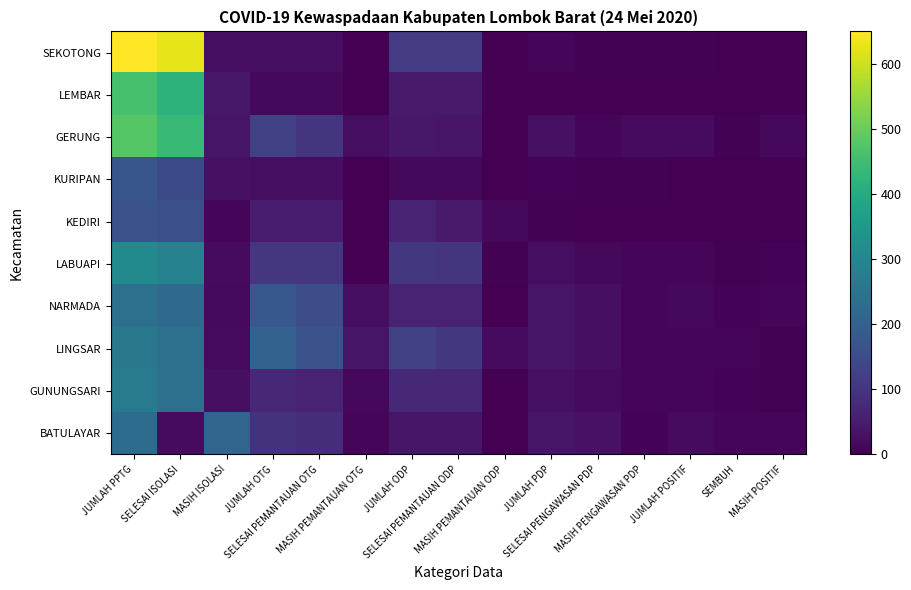

Reading left to right, list all the values displayed in this chart.

SEKOTONG: JUMLAH PPTG=650	SELESAI ISOLASI=625	MASIH ISOLASI=25	JUMLAH OTG=25	SELESAI PEMANTAUAN OTG=25	MASIH PEMANTAUAN OTG=0	JUMLAH ODP=112	SELESAI PEMANTAUAN ODP=112	MASIH PEMANTAUAN ODP=0	JUMLAH PDP=8	SELESAI PENGAWASAN PDP=3	MASIH PENGAWASAN PDP=5	JUMLAH POSITIF=3	SEMBUH=1	MASIH POSITIF=2
LEMBAR: JUMLAH PPTG=462	SELESAI ISOLASI=420	MASIH ISOLASI=42	JUMLAH OTG=15	SELESAI PEMANTAUAN OTG=14	MASIH PEMANTAUAN OTG=1	JUMLAH ODP=48	SELESAI PEMANTAUAN ODP=47	MASIH PEMANTAUAN ODP=1	JUMLAH PDP=1	SELESAI PENGAWASAN PDP=1	MASIH PENGAWASAN PDP=0	JUMLAH POSITIF=0	SEMBUH=0	MASIH POSITIF=0
GERUNG: JUMLAH PPTG=478	SELESAI ISOLASI=441	MASIH ISOLASI=37	JUMLAH OTG=125	SELESAI PEMANTAUAN OTG=100	MASIH PEMANTAUAN OTG=25	JUMLAH ODP=42	SELESAI PEMANTAUAN ODP=40	MASIH PEMANTAUAN ODP=2	JUMLAH PDP=30	SELESAI PENGAWASAN PDP=10	MASIH PENGAWASAN PDP=20	JUMLAH POSITIF=18	SEMBUH=3	MASIH POSITIF=15
KURIPAN: JUMLAH PPTG=175	SELESAI ISOLASI=145	MASIH ISOLASI=30	JUMLAH OTG=24	SELESAI PEMANTAUAN OTG=24	MASIH PEMANTAUAN OTG=0	JUMLAH ODP=14	SELESAI PEMANTAUAN ODP=14	MASIH PEMANTAUAN ODP=0	JUMLAH PDP=7	SELESAI PENGAWASAN PDP=4	MASIH PENGAWASAN PDP=3	JUMLAH POSITIF=2	SEMBUH=0	MASIH POSITIF=2
KEDIRI: JUMLAH PPTG=167	SELESAI ISOLASI=159	MASIH ISOLASI=8	JUMLAH OTG=51	SELESAI PEMANTAUAN OTG=51	MASIH PEMANTAUAN OTG=0	JUMLAH ODP=61	SELESAI PEMANTAUAN ODP=46	MASIH PEMANTAUAN ODP=15	JUMLAH PDP=3	SELESAI PENGAWASAN PDP=2	MASIH PENGAWASAN PDP=1	JUMLAH POSITIF=2	SEMBUH=1	MASIH POSITIF=1
LABUAPI: JUMLAH PPTG=308	SELESAI ISOLASI=288	MASIH ISOLASI=20	JUMLAH OTG=104	SELESAI PEMANTAUAN OTG=102	MASIH PEMANTAUAN OTG=2	JUMLAH ODP=105	SELESAI PEMANTAUAN ODP=100	MASIH PEMANTAUAN ODP=5	JUMLAH PDP=24	SELESAI PENGAWASAN PDP=14	MASIH PENGAWASAN PDP=10	JUMLAH POSITIF=11	SEMBUH=5	MASIH POSITIF=6
NARMADA: JUMLAH PPTG=239	SELESAI ISOLASI=222	MASIH ISOLASI=17	JUMLAH OTG=176	SELESAI PEMANTAUAN OTG=153	MASIH PEMANTAUAN OTG=23	JUMLAH ODP=64	SELESAI PEMANTAUAN ODP=62	MASIH PEMANTAUAN ODP=2	JUMLAH PDP=36	SELESAI PENGAWASAN PDP=26	MASIH PENGAWASAN PDP=10	JUMLAH POSITIF=14	SEMBUH=6	MASIH POSITIF=8
LINGSAR: JUMLAH PPTG=259	SELESAI ISOLASI=239	MASIH ISOLASI=20	JUMLAH OTG=205	SELESAI PEMANTAUAN OTG=167	MASIH PEMANTAUAN OTG=38	JUMLAH ODP=126	SELESAI PEMANTAUAN ODP=106	MASIH PEMANTAUAN ODP=20	JUMLAH PDP=36	SELESAI PENGAWASAN PDP=27	MASIH PENGAWASAN PDP=9	JUMLAH POSITIF=12	SEMBUH=9	MASIH POSITIF=3
GUNUNGSARI: JUMLAH PPTG=266	SELESAI ISOLASI=240	MASIH ISOLASI=26	JUMLAH OTG=76	SELESAI PEMANTAUAN OTG=62	MASIH PEMANTAUAN OTG=14	JUMLAH ODP=73	SELESAI PEMANTAUAN ODP=73	MASIH PEMANTAUAN ODP=0	JUMLAH PDP=28	SELESAI PENGAWASAN PDP=19	MASIH PENGAWASAN PDP=9	JUMLAH POSITIF=10	SEMBUH=6	MASIH POSITIF=4
BATULAYAR: JUMLAH PPTG=230	SELESAI ISOLASI=19	MASIH ISOLASI=211	JUMLAH OTG=95	SELESAI PEMANTAUAN OTG=86	MASIH PEMANTAUAN OTG=9	JUMLAH ODP=40	SELESAI PEMANTAUAN ODP=40	MASIH PEMANTAUAN ODP=0	JUMLAH PDP=38	SELESAI PENGAWASAN PDP=32	MASIH PENGAWASAN PDP=6	JUMLAH POSITIF=20	SEMBUH=8	MASIH POSITIF=12